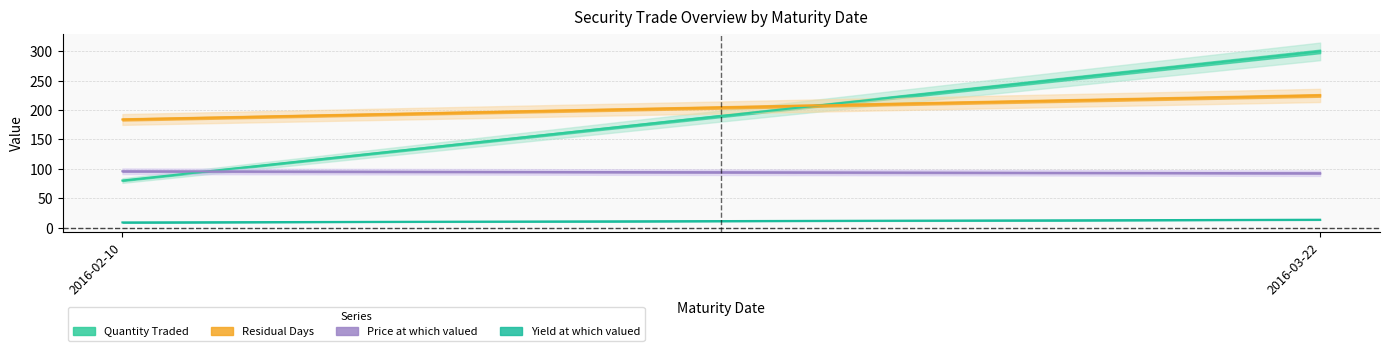

Which series has the largest total across all categories?

Residual Days